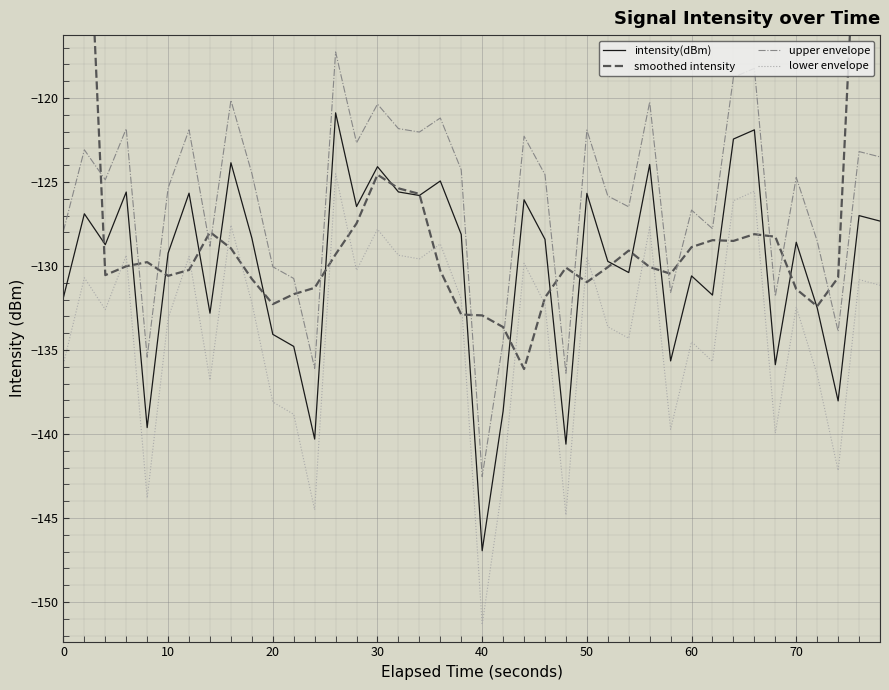

How many values in the upper envelope series are below -124?

23